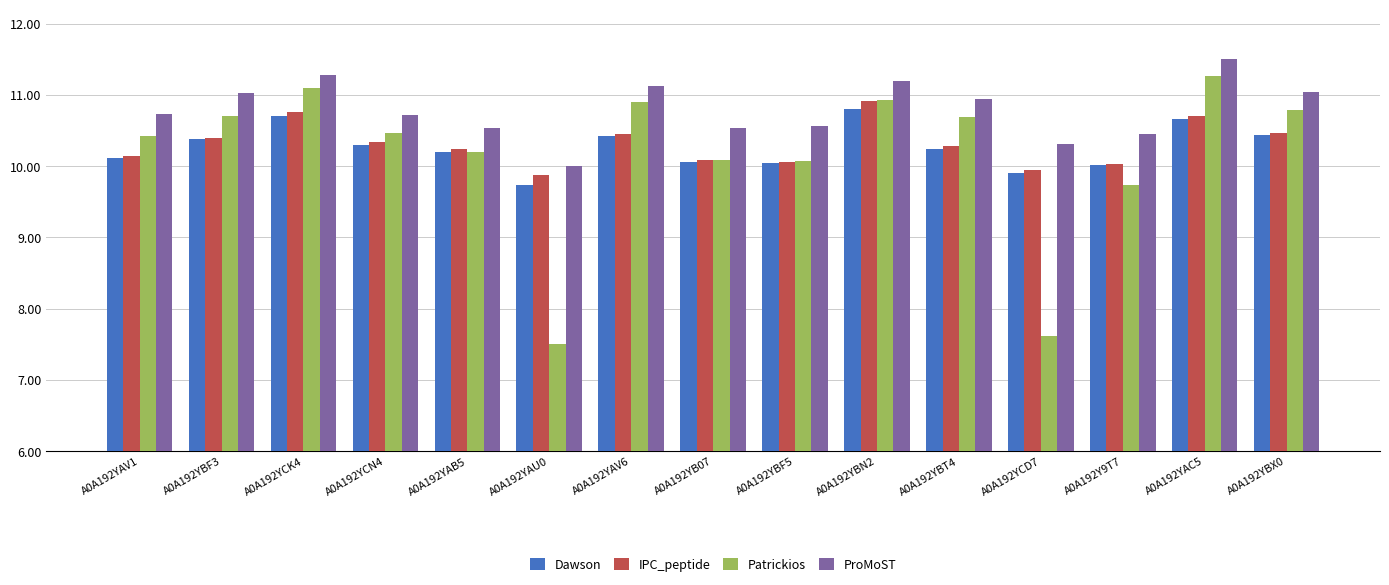

What is the difference between the maximum and minimum values in the Patrickios series?

3.8